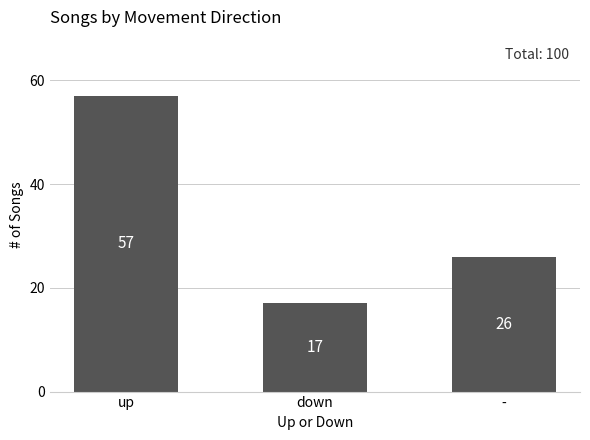

Is it true that the value at - is 26?

True